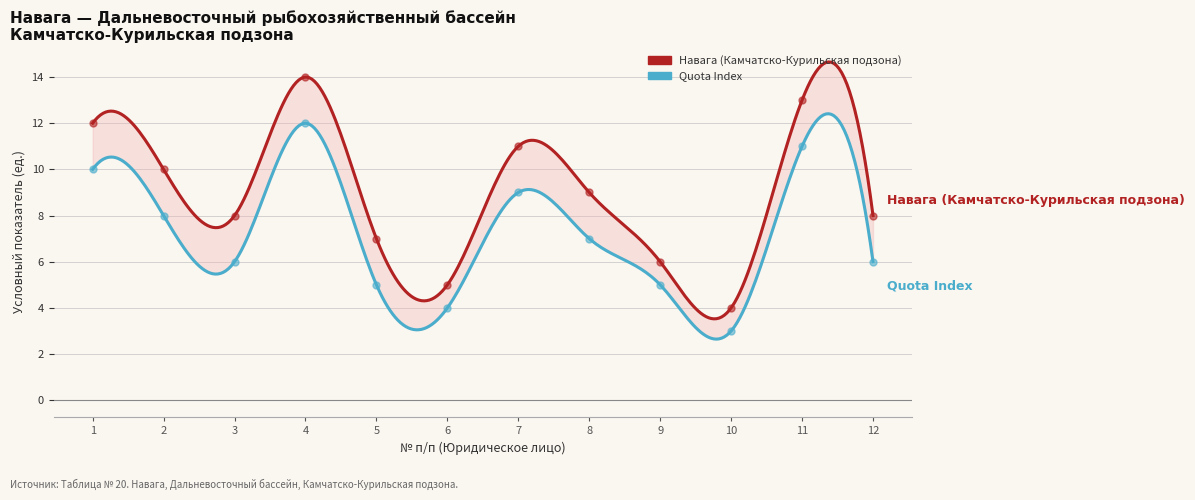

At how many categories does at least one series exceed 6?

9